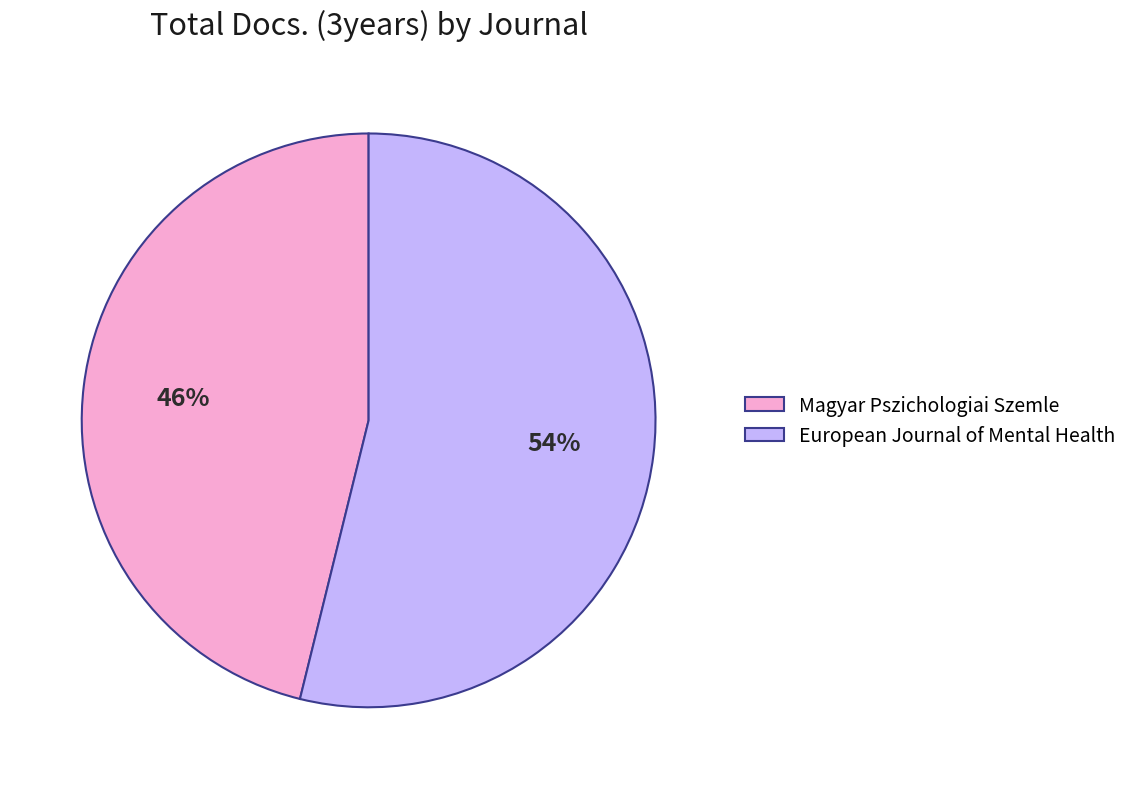

Is it true that Magyar Pszichologiai Szemle is 33% of the pie?

False